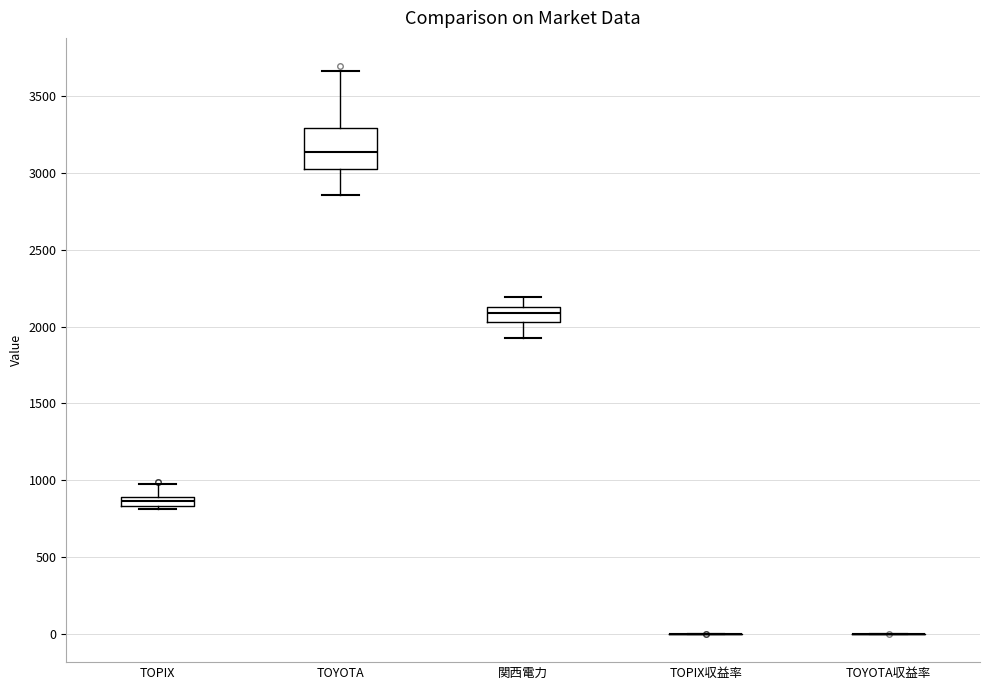

Which box is the tallest, from its lower edge to its upper edge?

TOYOTA